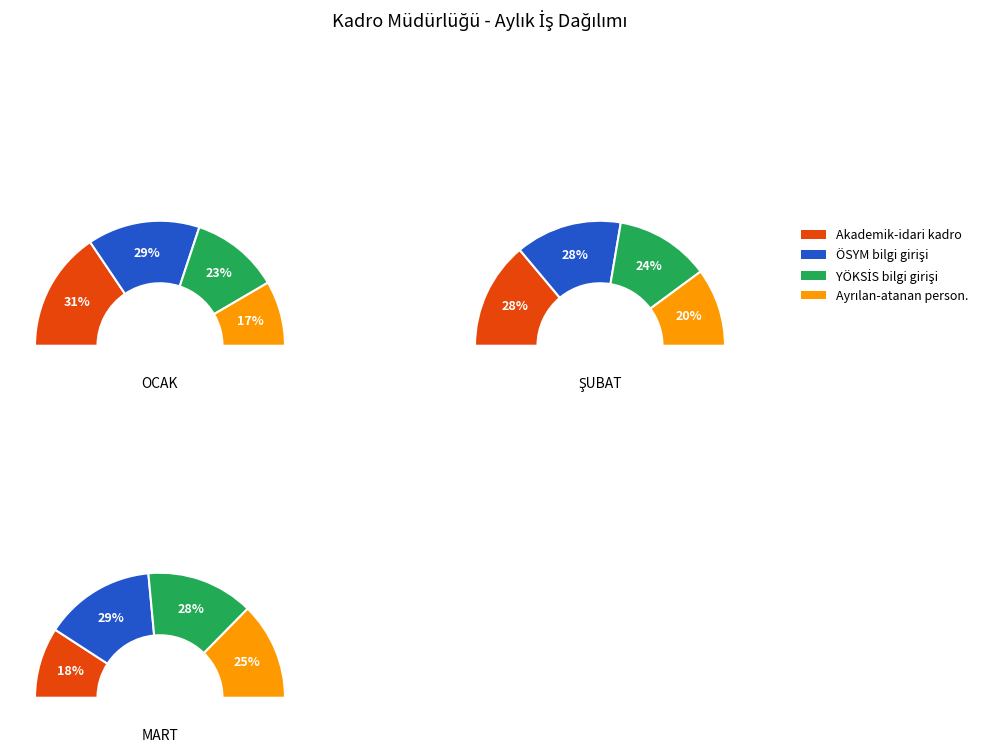

What is the smallest slice in the pie chart?

OCAK